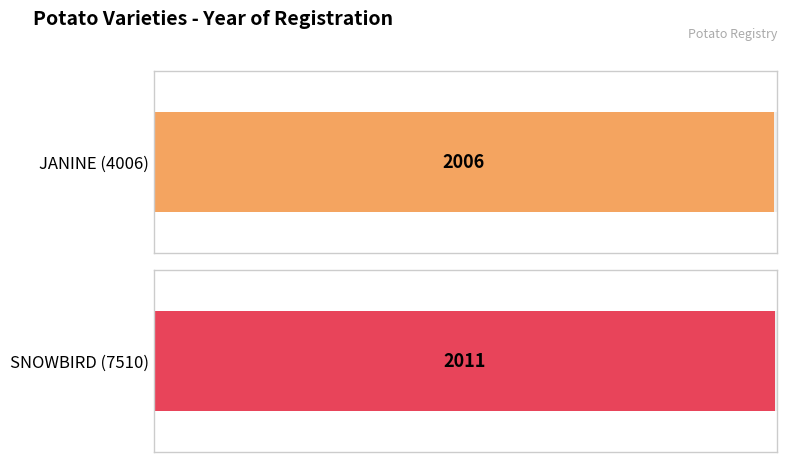

Between JANINE (4006) and SNOWBIRD (7510), which is larger?

SNOWBIRD (7510)